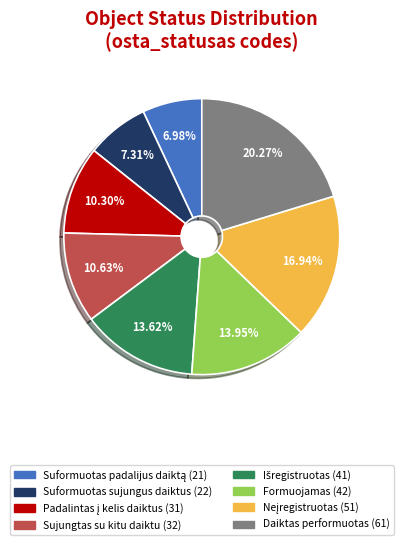

What is the largest slice in the pie chart?

Daiktas performuotas